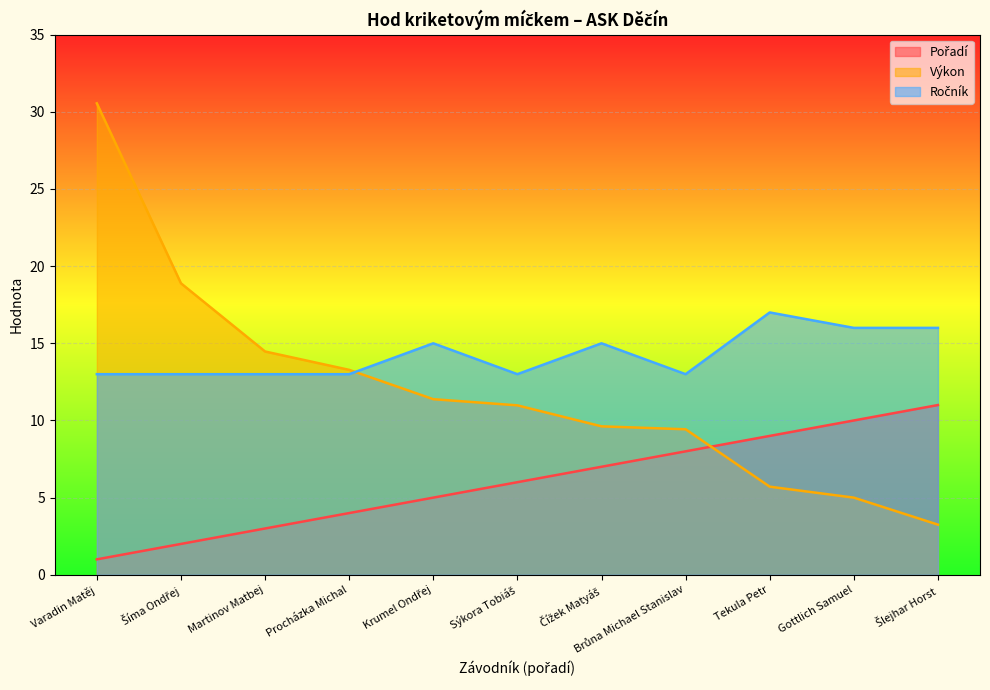

How many data points does each series have?

11